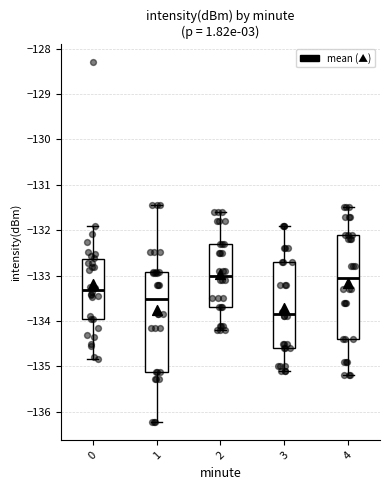

Reading left to right, transcribe this box plot: for each box, give where its median line is, the range the box spans, and where its two whiskers end, as read against the y-axis. The values are not printed on the chart, so give them approximately, as read against the axis.

0: median -133.3, box -134.0 to -132.6, whiskers -134.8 to -131.9
1: median -133.5, box -135.1 to -132.9, whiskers -136.2 to -131.4
2: median -133.0, box -133.7 to -132.3, whiskers -134.2 to -131.6
3: median -133.8, box -134.6 to -132.7, whiskers -135.1 to -131.9
4: median -133.0, box -134.4 to -132.1, whiskers -135.2 to -131.5